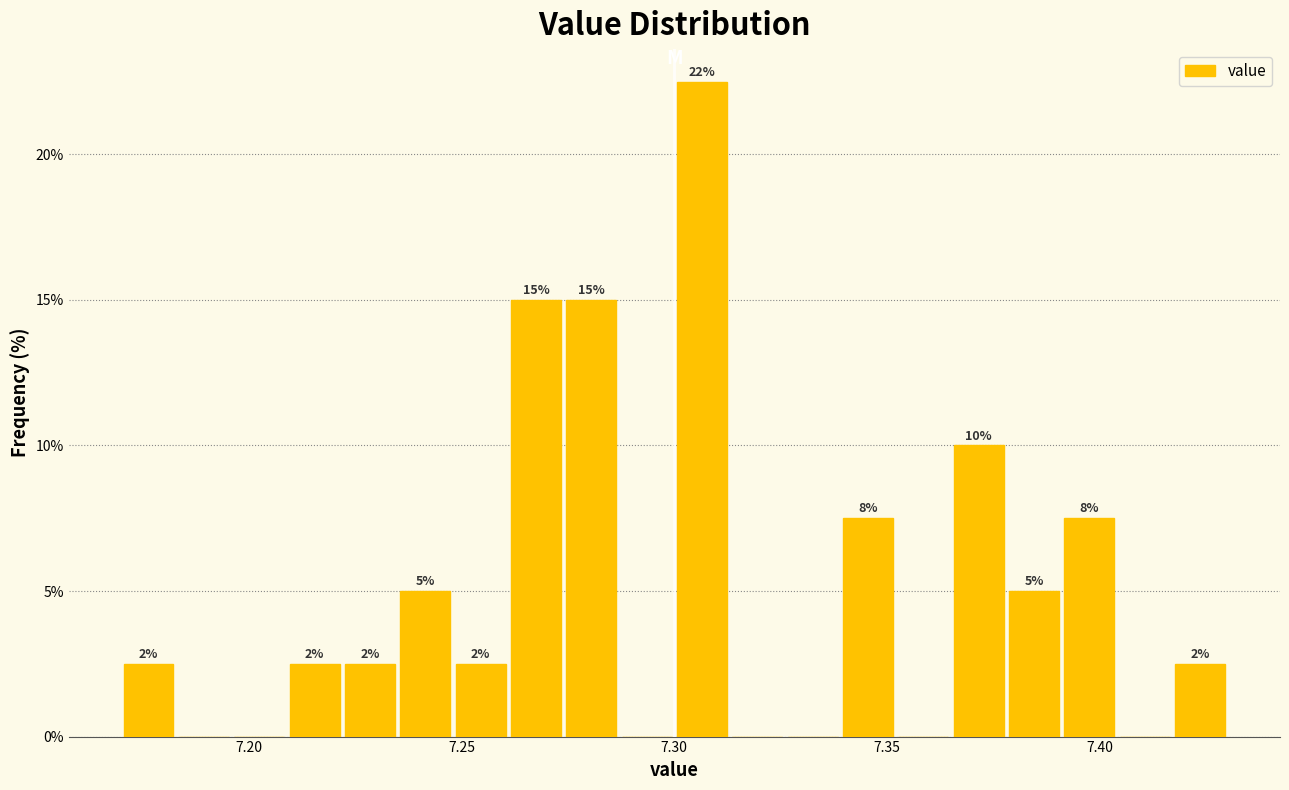

Around what value on the x-axis is the tallest bar? Give the approximate position of its centre, as read against the axis.

7.305